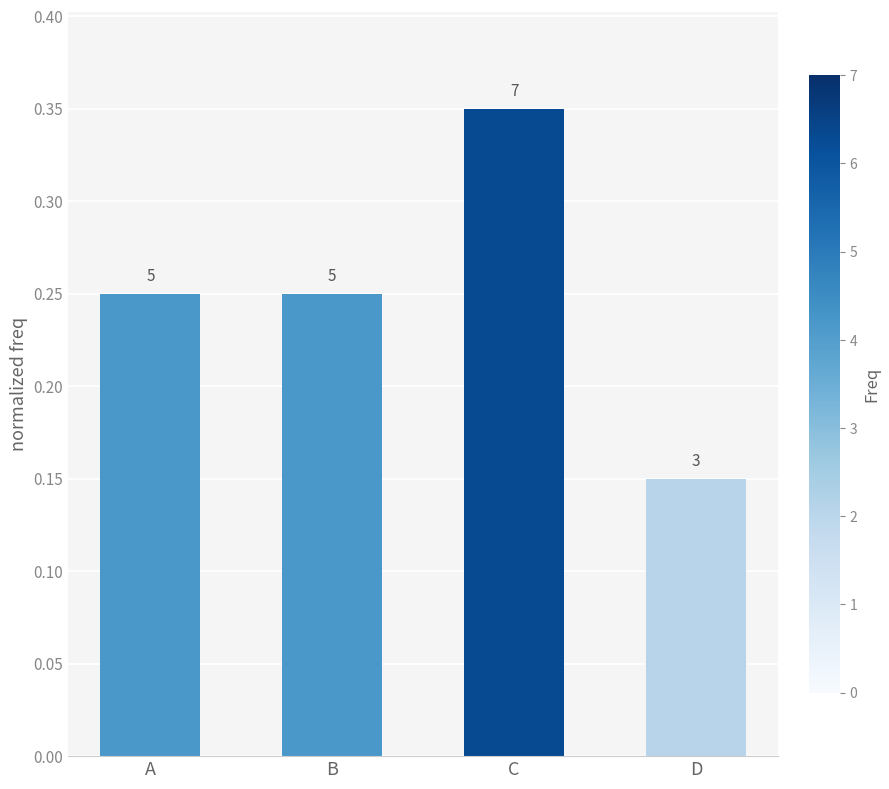

Count the values in the range 0 to 1.

4